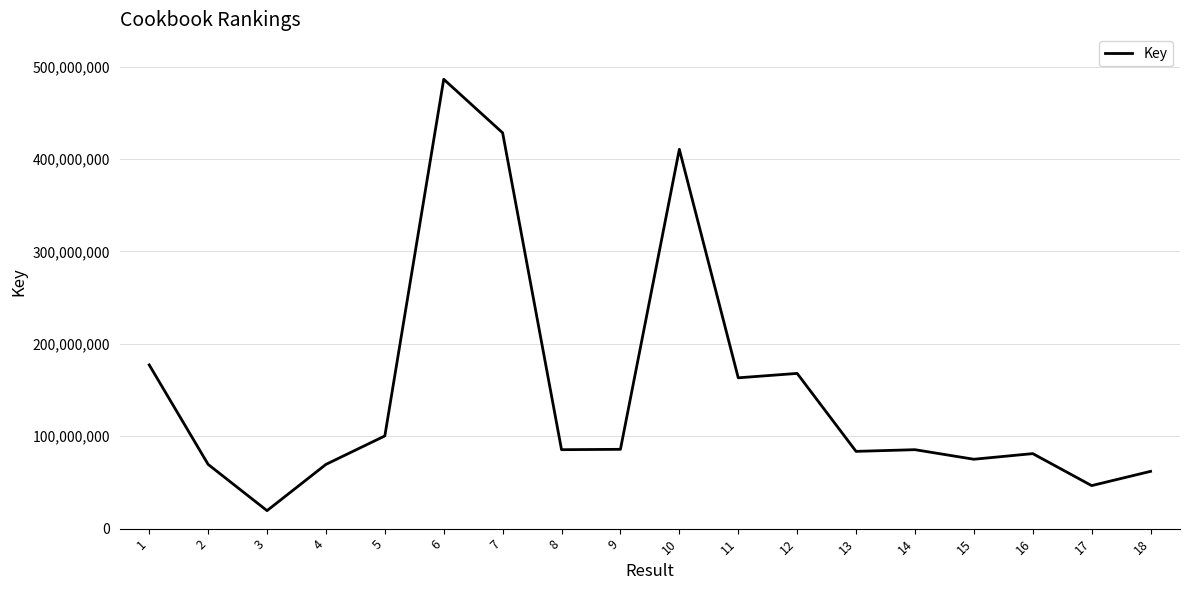

Which has a higher value, 9 or 5?

5